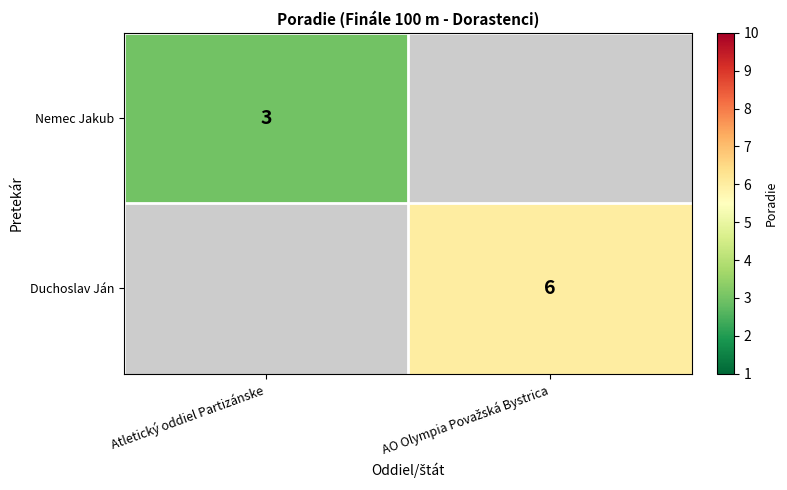

Is it true that Nemec Jakub equals 2 at Atletický oddiel Partizánske?

False